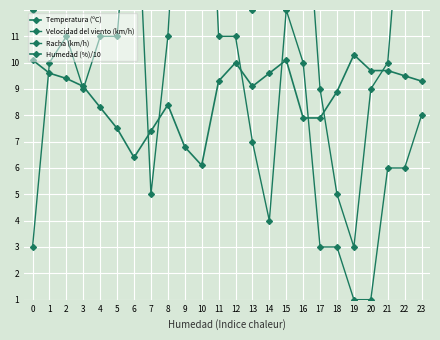

How many lines are shown in the chart?

4